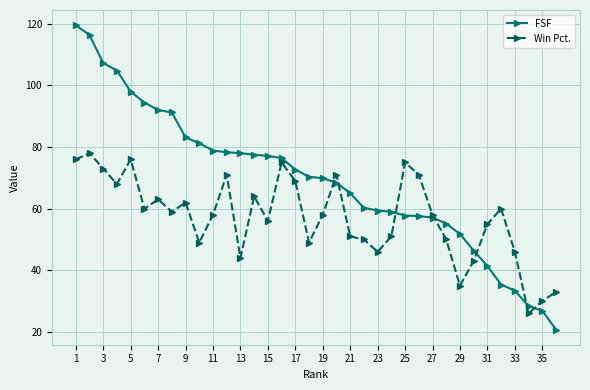

Rank the series by their average value, from highest to lowest.

FSF, Win Pct.